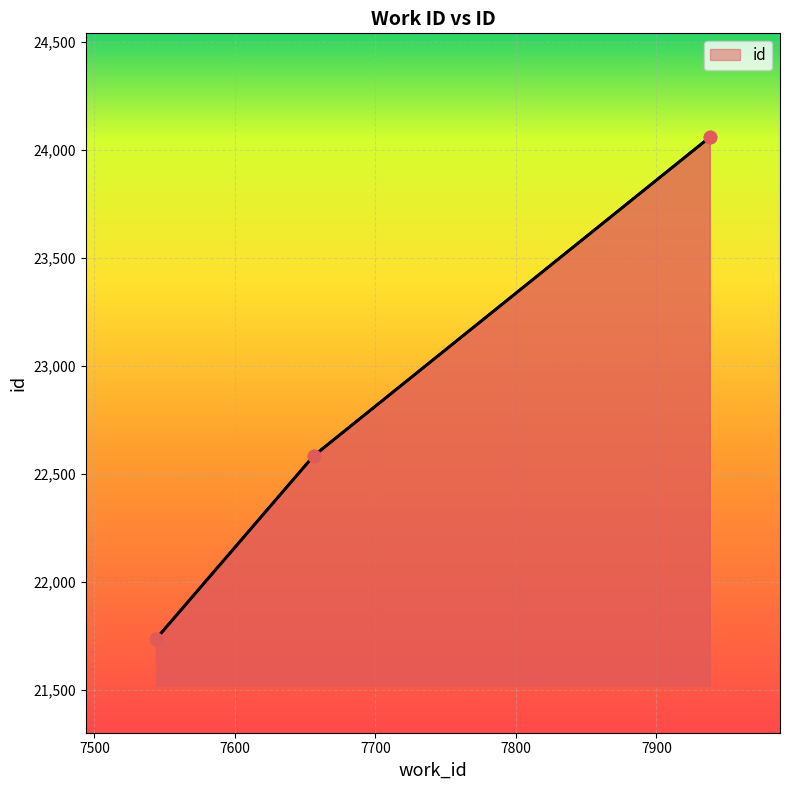

What is the minimum value shown in the chart?

21737